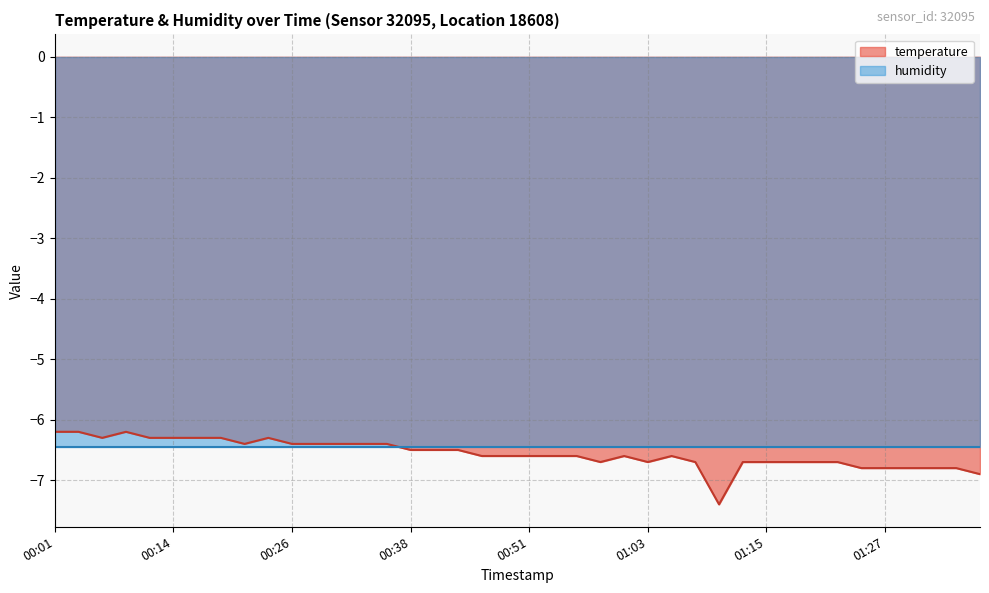

Where is the data nearest to the value -6?

00:01